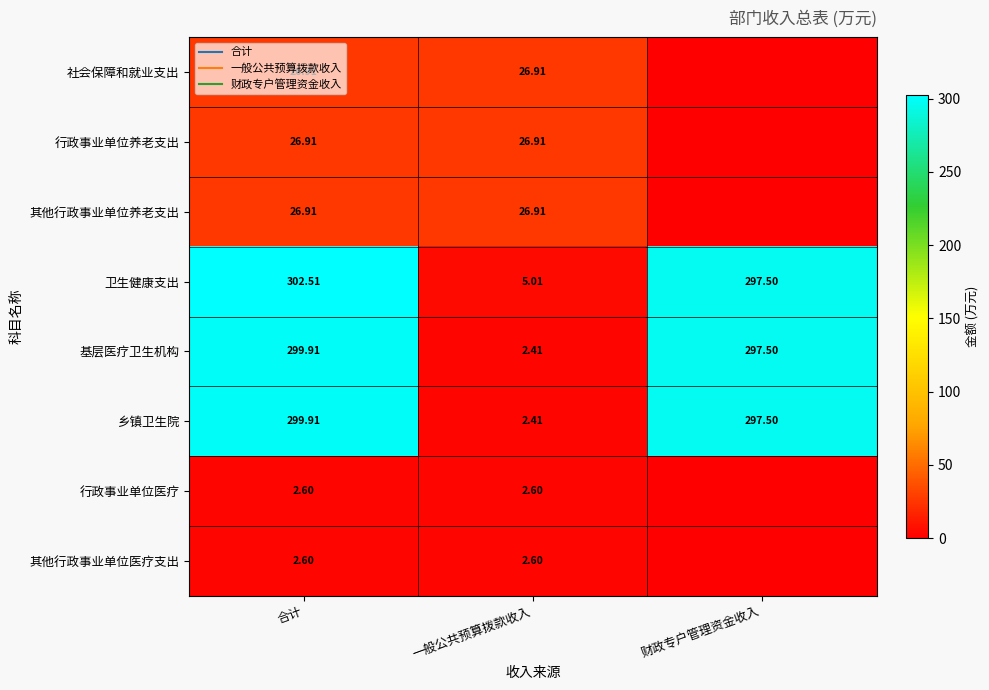

Which series has the largest total across all categories?

卫生健康支出